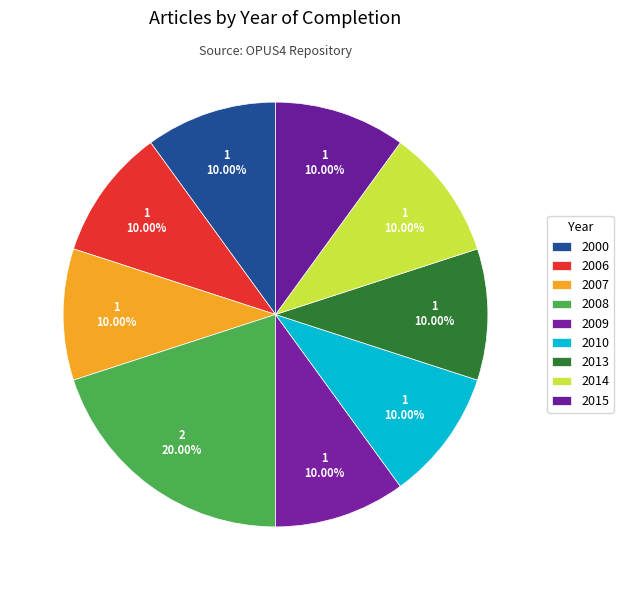

Is there a majority slice in this chart?

No